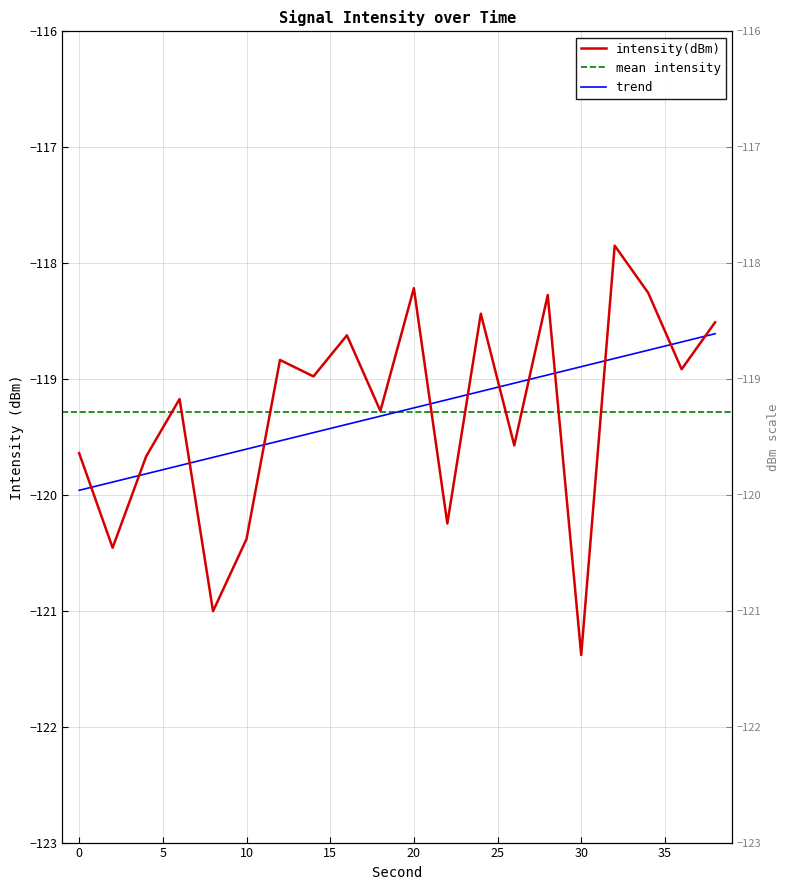

Is it true that the value at 10 is -175.4?

False